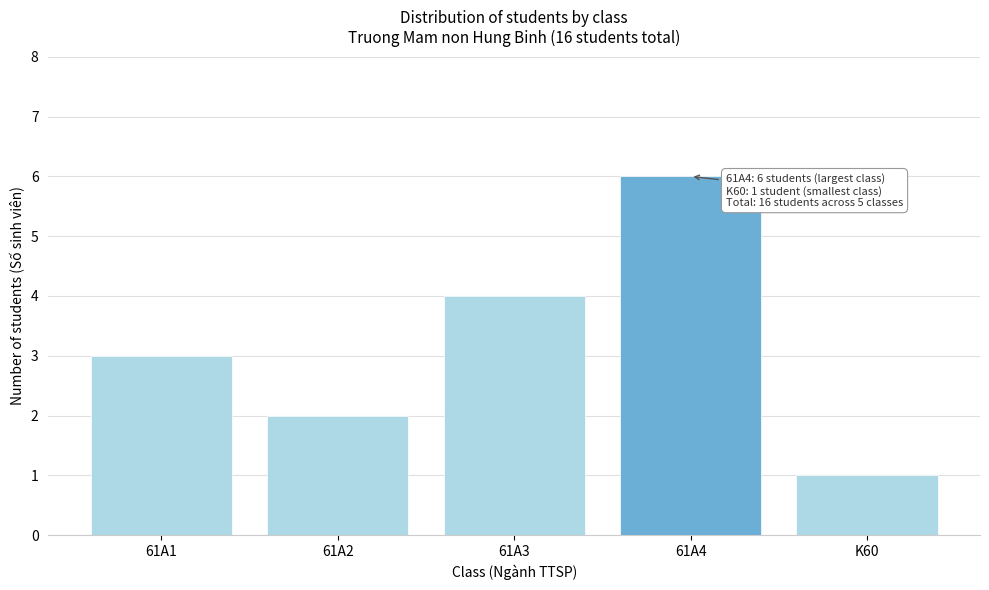

Reading right to left, what are all the values shown in this chart?

K60=1	61A4=6	61A3=4	61A2=2	61A1=3